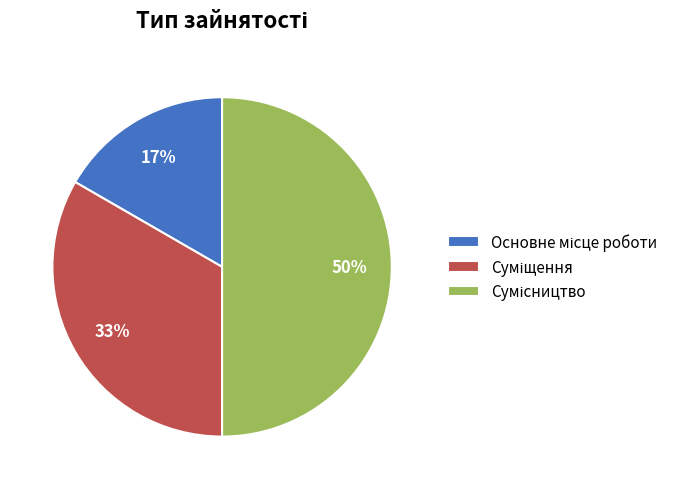

To the nearest percent, what is the difference between the largest and smallest slice percentages?

33%